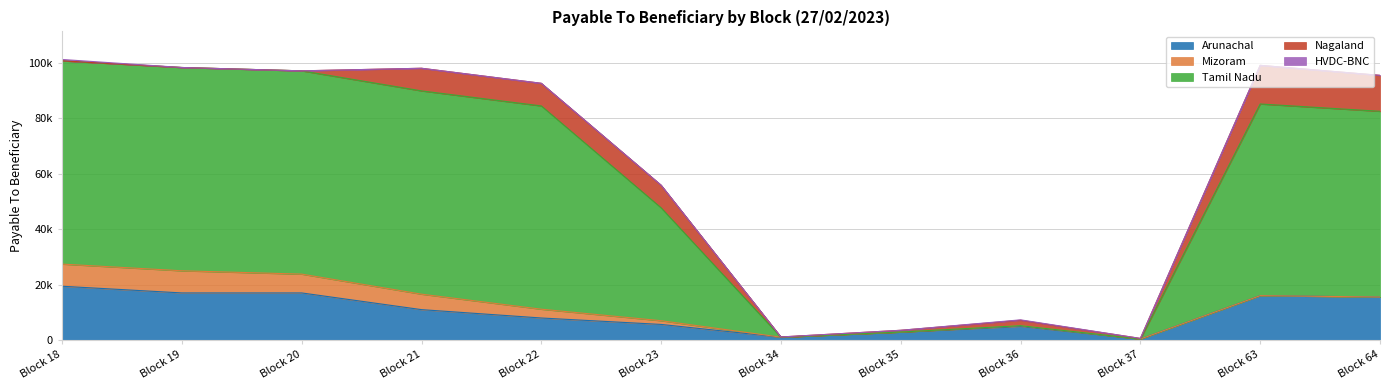

How many positive values does the HVDC-BNC series have?

3